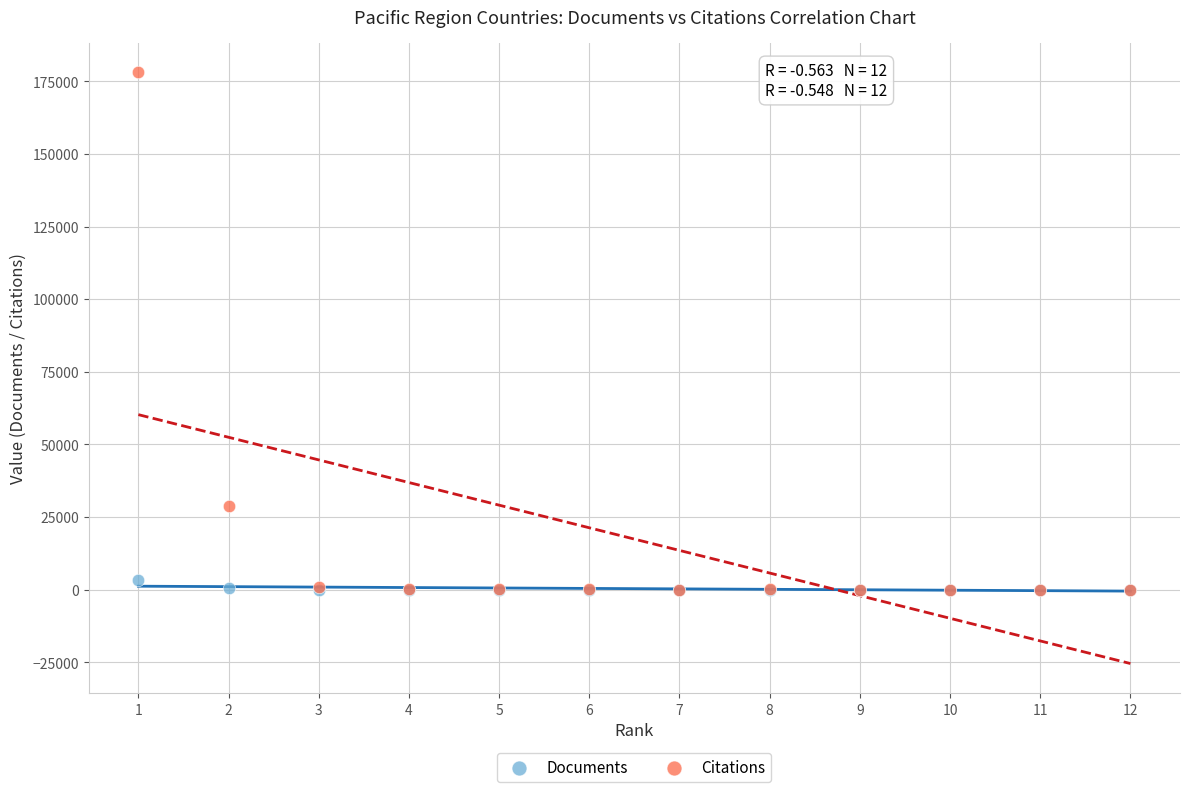

Which series contains the highest Y value?

Citations